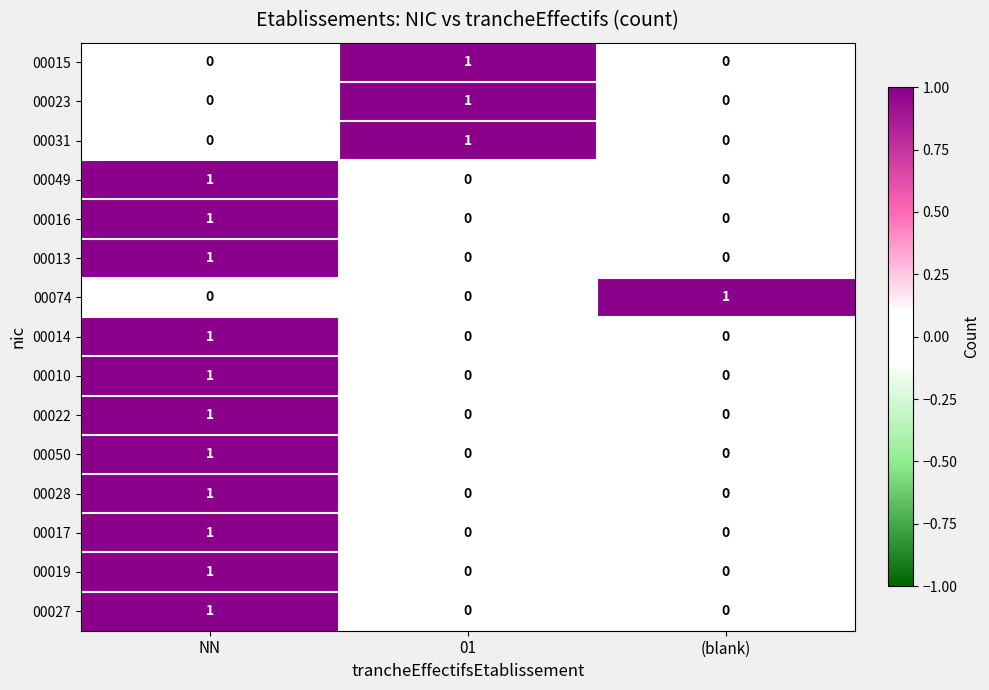

At how many categories does at least one series exceed 0?

3